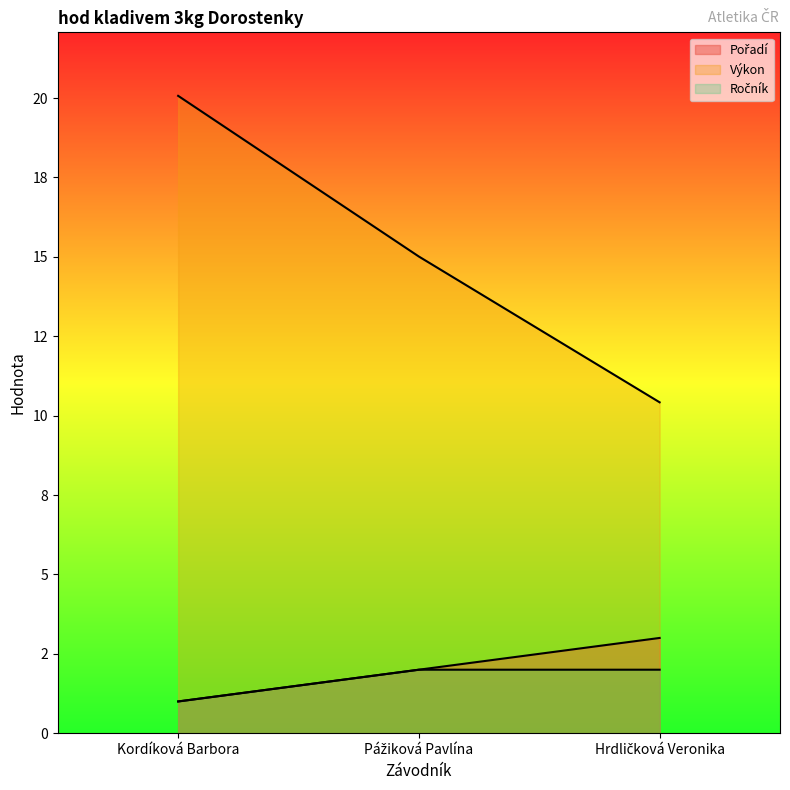

What position from the left is Hrdličková Veronika?

3